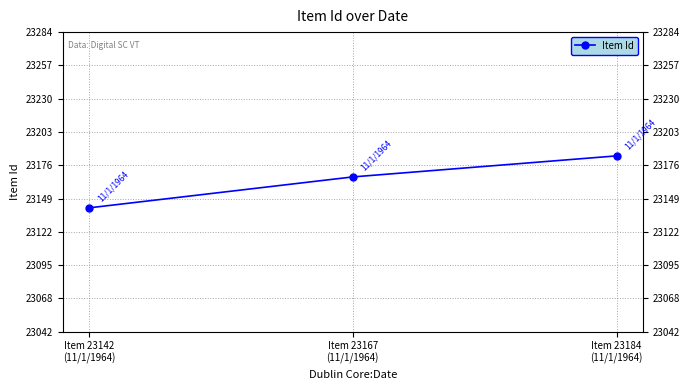

Is it true that the value at Item 23142
(11/1/1964) is 9027?

False